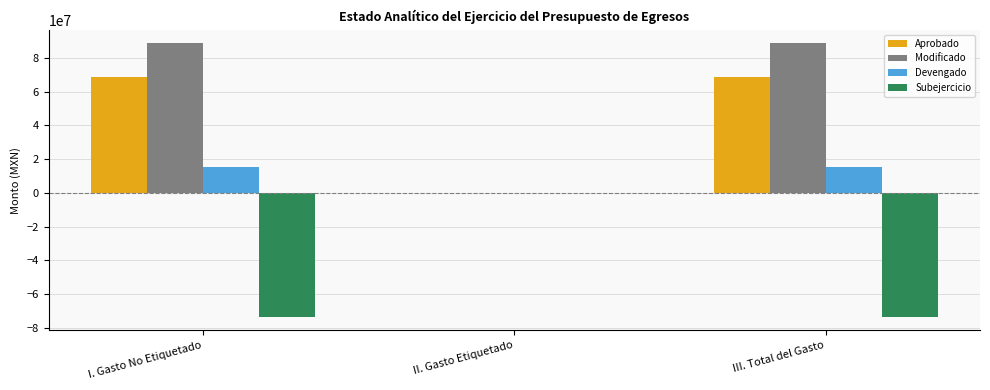

What is the total value across all series at III. Total del Gasto?

98800671.6